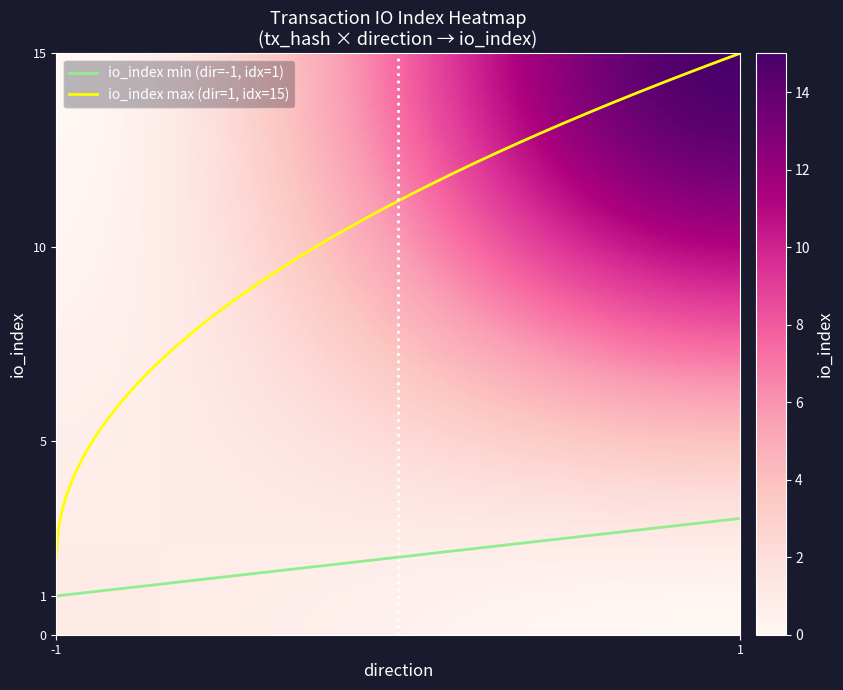

Which series has the largest range (max minus min)?

io_index max (dir=1, idx=15)